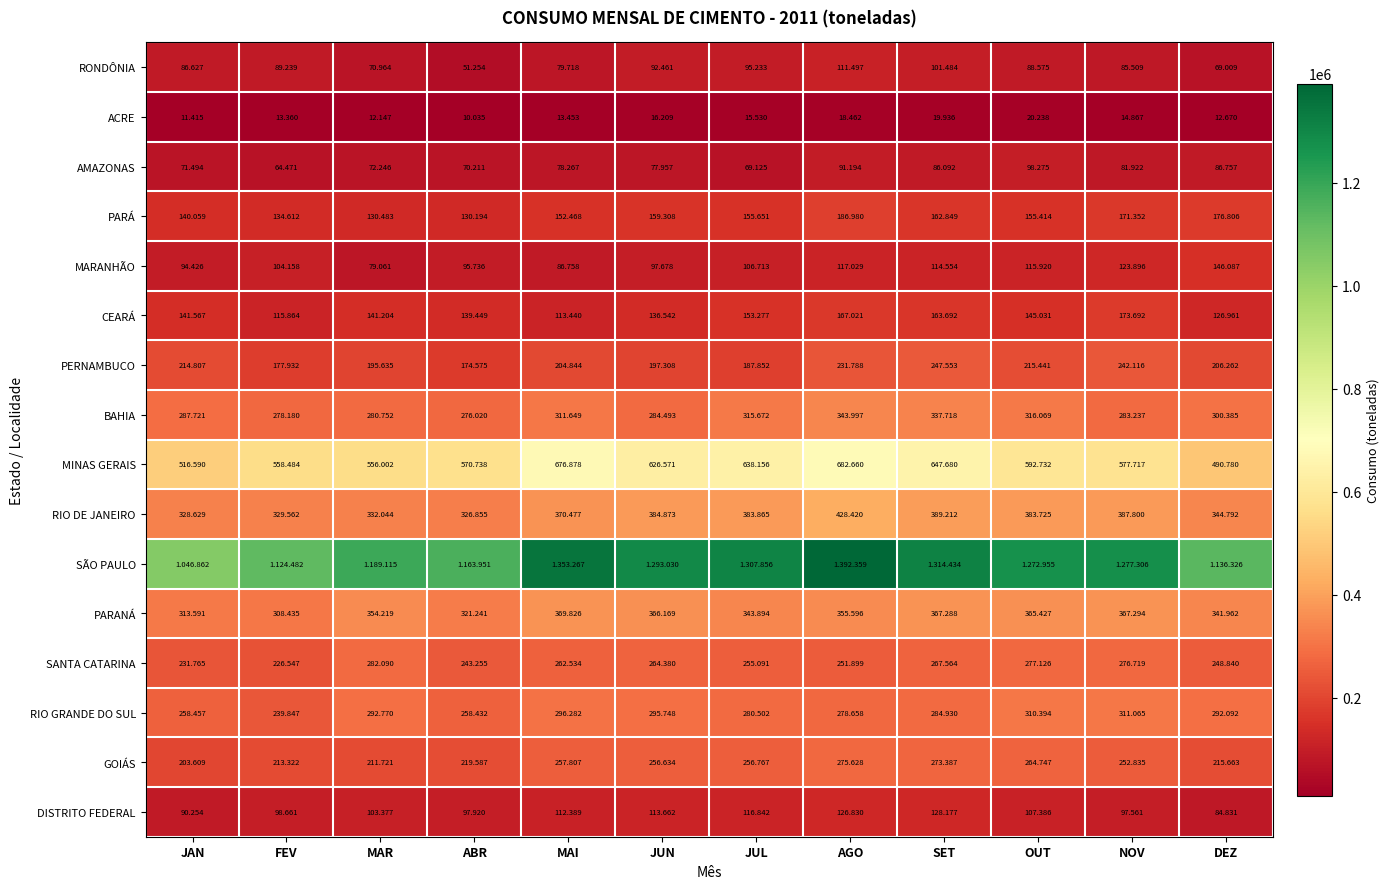

At how many categories does at least one series exceed 1205510?

7